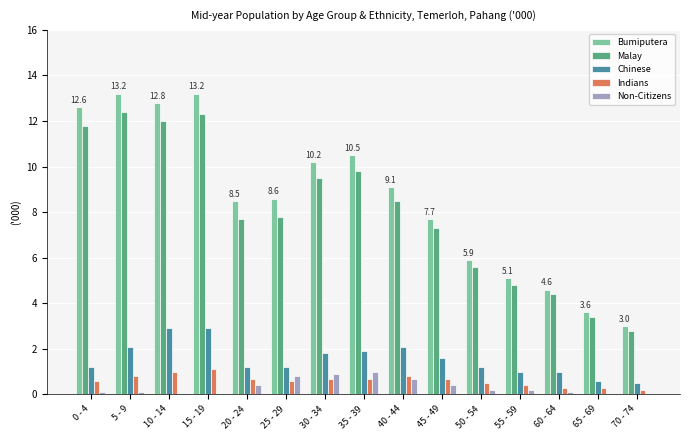

How many groups of bars are there?

15